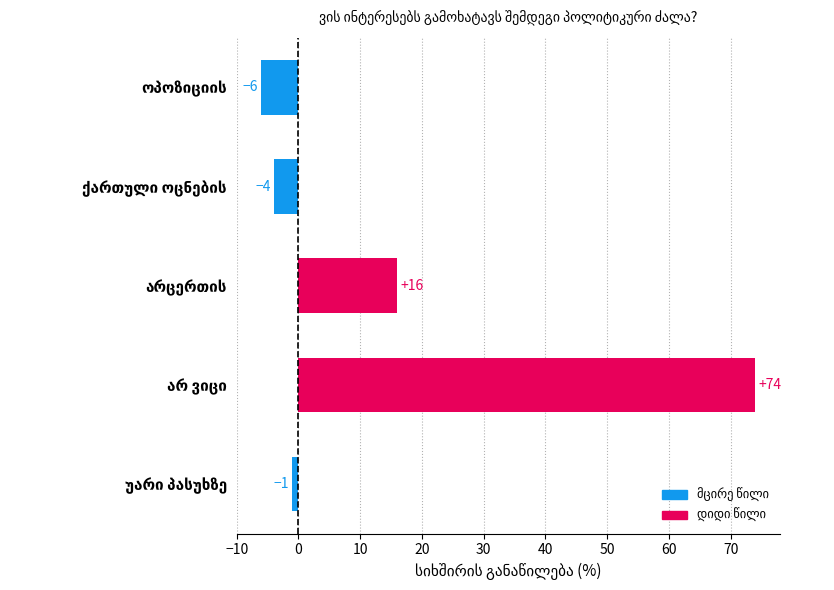

Reading top to bottom, list all the values displayed in this chart.

-6	-4	16	74	-1